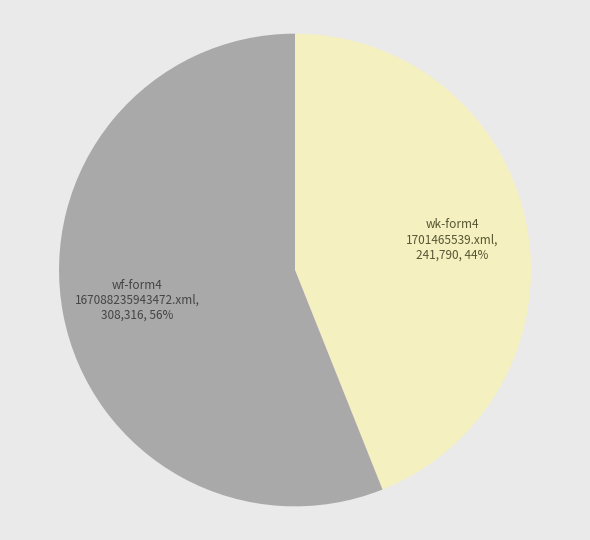

Count the number of slices in the pie.

2